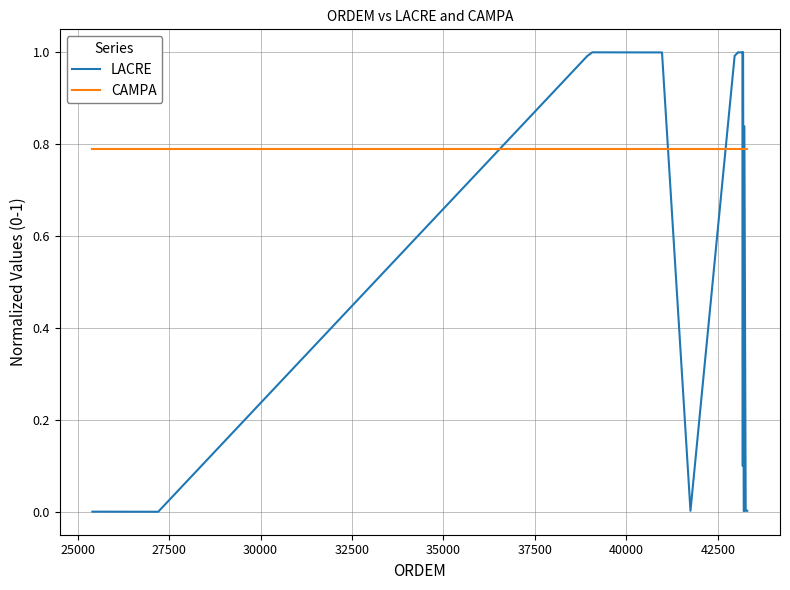

What is the minimum value for CAMPA?

0.8